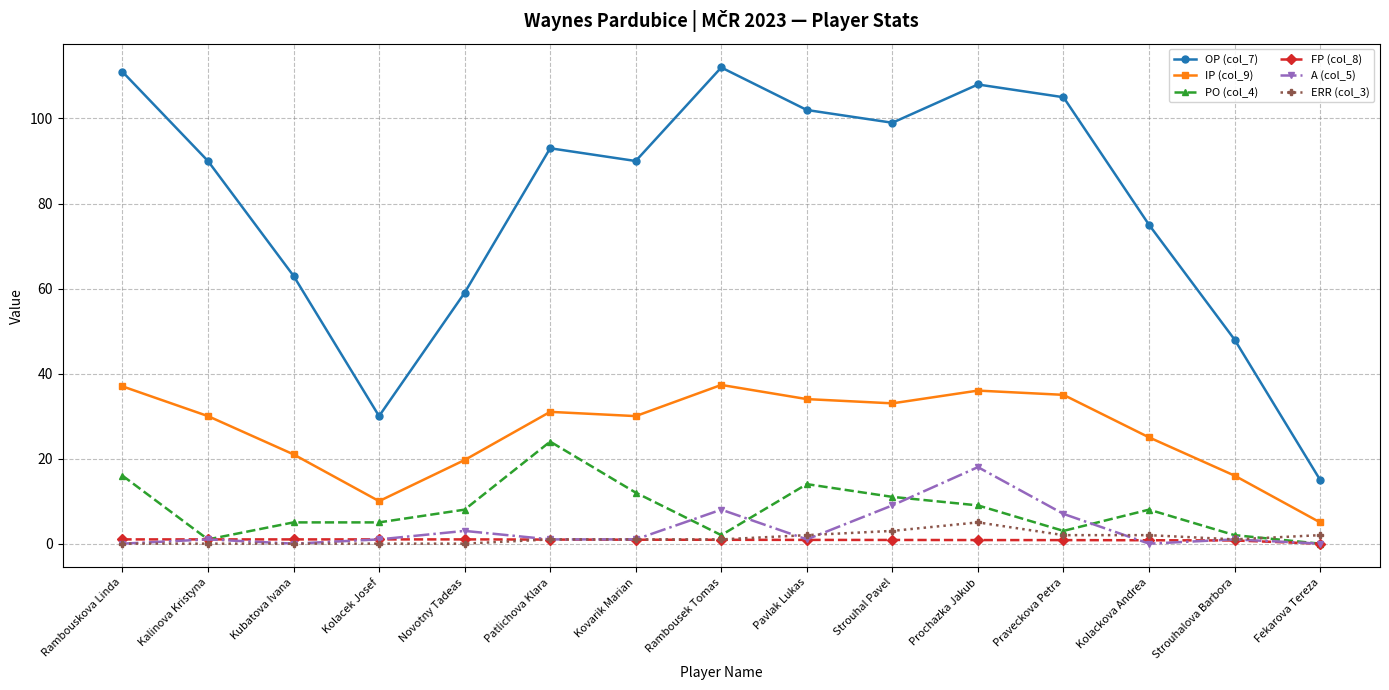

True or false: IP (col_9) and ERR (col_3) intersect in this chart.

False